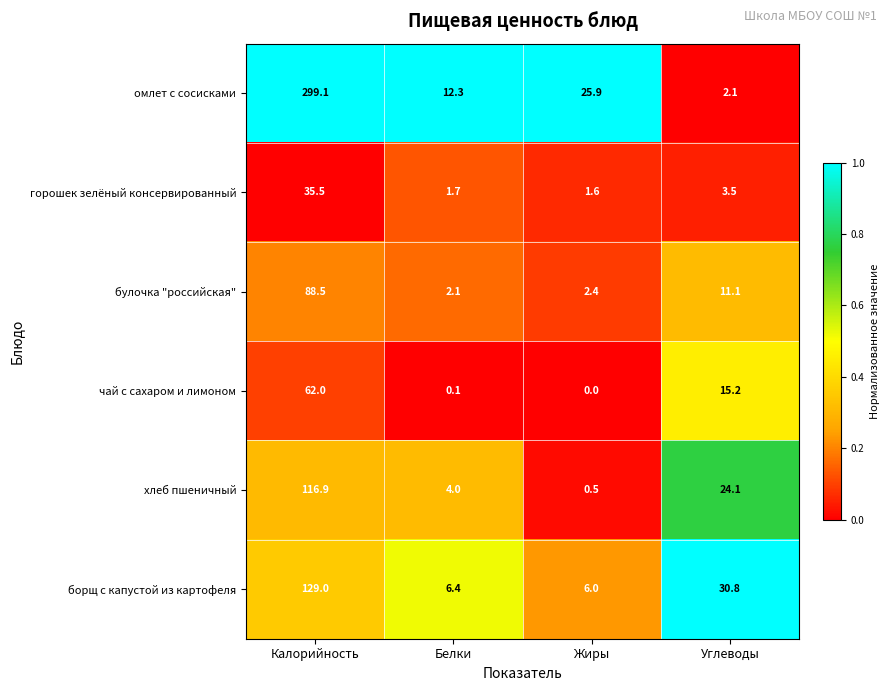

What value does the борщ с капустой из картофеля series have at Углеводы?

30.8